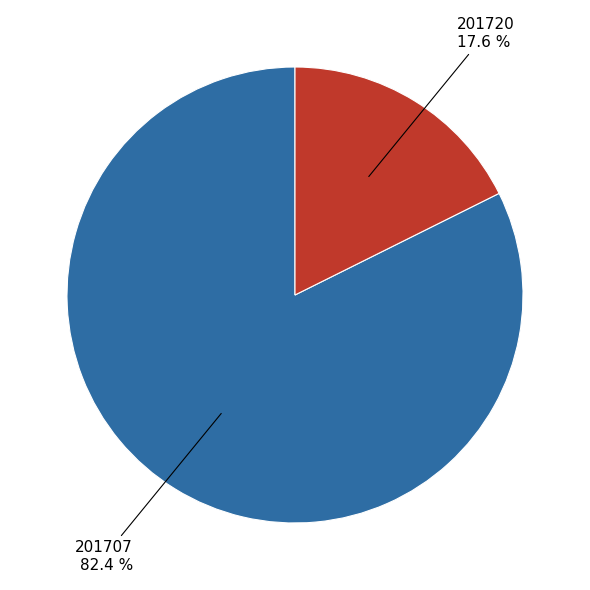

Which category has the smallest portion of the pie?

201720